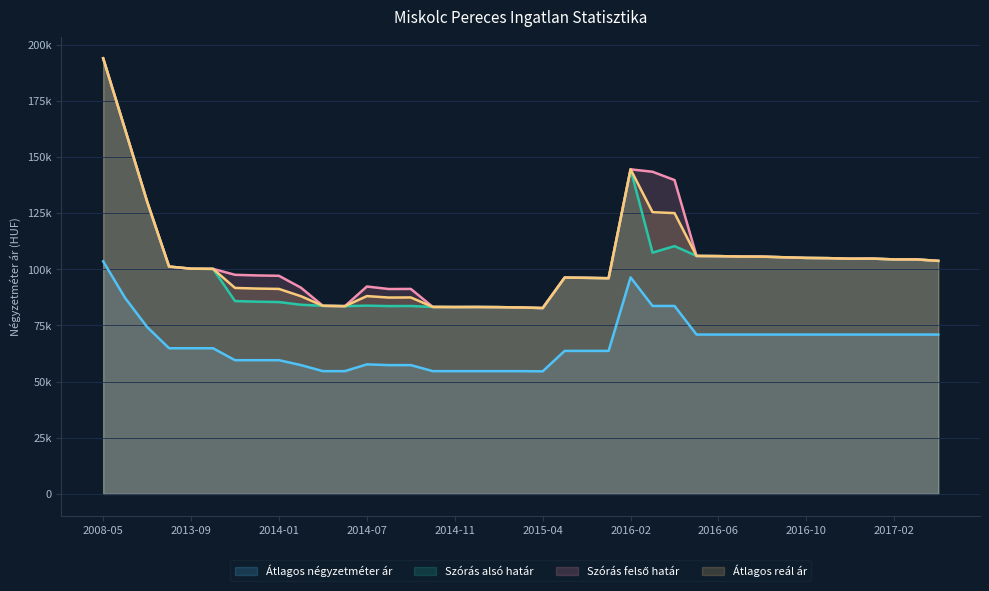

Reading left to right, list all the values displayed in this chart.

Átlagos négyzetméter ár: 103508	87187	74289	64814	64814	64814	59503	59503	59503	57314	54629	54629	57642	57314	57314	54629	54629	54629	54629	54629	54545	63636	63636	63636	96363	83636	83636	70909	70909	70909	70909	70909	70909	70909	70909	70909	70909	70909	70909
Szórás alsó határ: 193866	162148	130113	101177	100224	100148	85817	85539	85378	84180	83708	83560	83775	83584	83628	83204	83162	83183	83120	82975	82703	96270	96151	95983	144449	107373	110275	105901	105823	105642	105590	105306	105023	104921	104666	104717	104362	104362	103708
Szórás felső határ: 193866	162148	130113	101177	100224	100148	97505	97227	97066	91774	83708	83560	92297	91178	91222	83204	83162	83183	83120	82975	82703	96270	96151	95983	144449	143369	139665	105901	105823	105642	105590	105306	105023	104921	104666	104717	104362	104362	103708
Átlagos reál ár: 193866	162148	130113	101177	100224	100148	91661	91383	91222	87977	83708	83560	88036	87381	87425	83204	83162	83183	83120	82975	82703	96270	96151	95983	144449	125371	124970	105901	105823	105642	105590	105306	105023	104921	104666	104717	104362	104362	103708